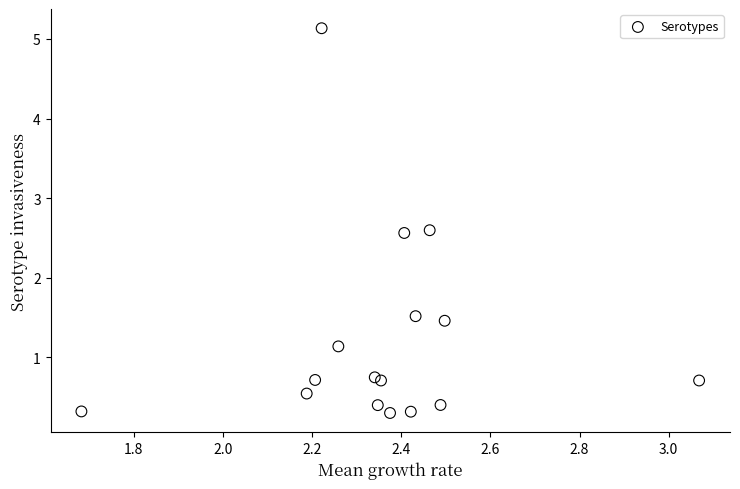

What Y value in the scatter plot is closest to 2?

1.5